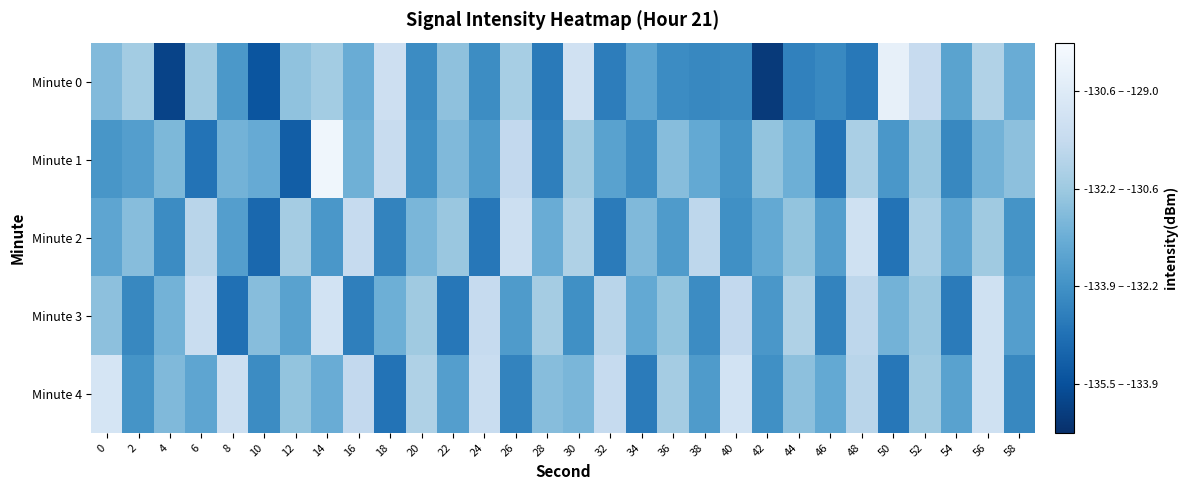

Rank the series at 42 from highest to lowest value.

Minute 1, Minute 2, Minute 3, Minute 4, Minute 0